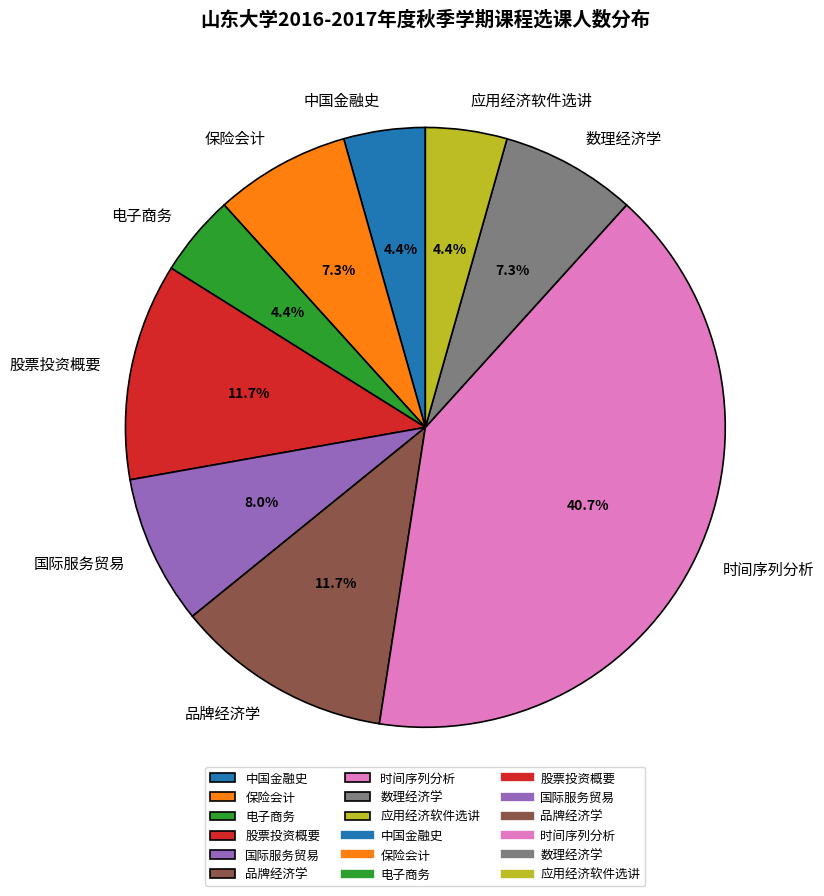

To the nearest percent, what is the combined percentage of 中国金融史 and 电子商务?

9%